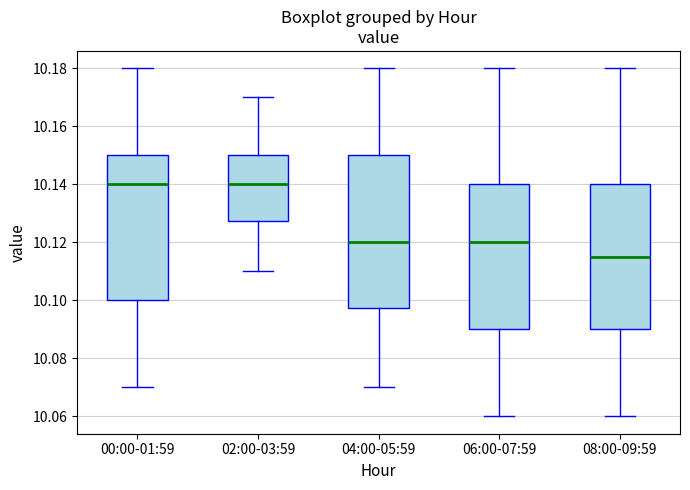

Reading left to right, transcribe this box plot: for each box, give where its median line is, the range the box spans, and where its two whiskers end, as read against the y-axis. The values are not printed on the chart, so give them approximately, as read against the axis.

00:00-01:59: median 10.140, box 10.100 to 10.150, whiskers 10.070 to 10.180
02:00-03:59: median 10.140, box 10.128 to 10.150, whiskers 10.110 to 10.170
04:00-05:59: median 10.120, box 10.098 to 10.150, whiskers 10.070 to 10.180
06:00-07:59: median 10.120, box 10.090 to 10.140, whiskers 10.060 to 10.180
08:00-09:59: median 10.116, box 10.090 to 10.140, whiskers 10.060 to 10.180